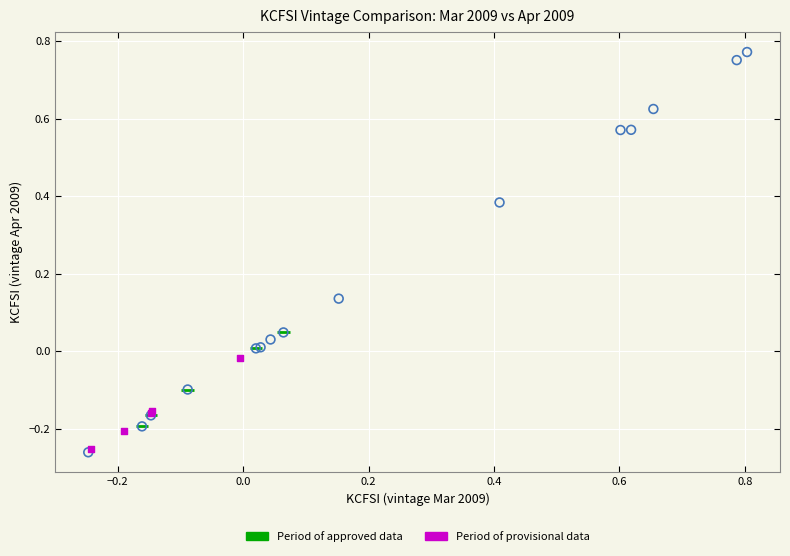

What are all the series names shown in the legend?

Period of approved data, Period of provisional data